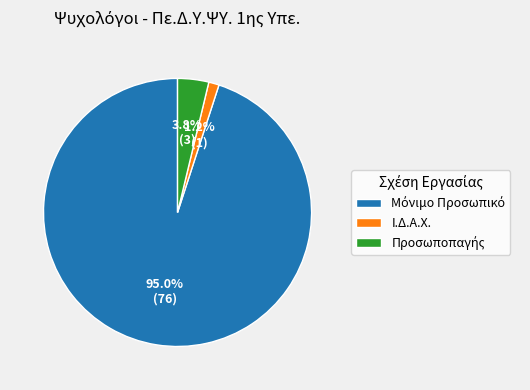

Which slice is the smallest?

Ι.Δ.Α.Χ.